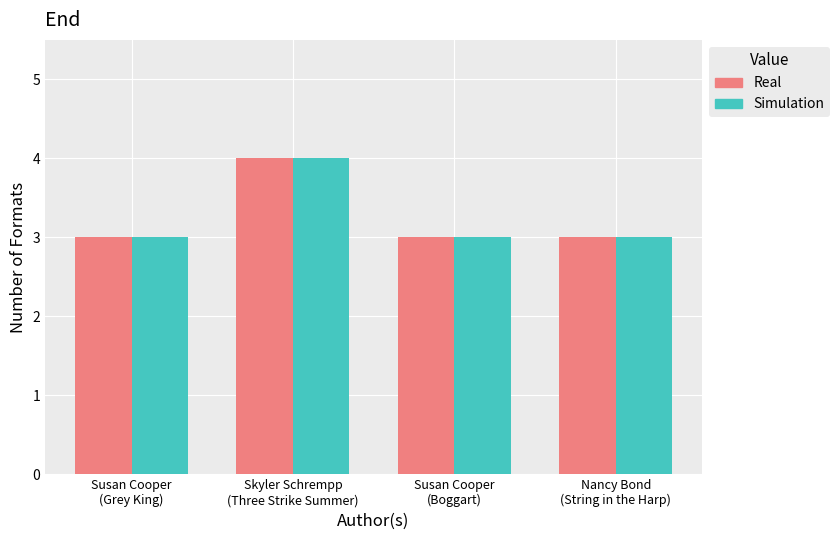

The Real series shows 5 at Susan Cooper
(Grey King). True or false?

False